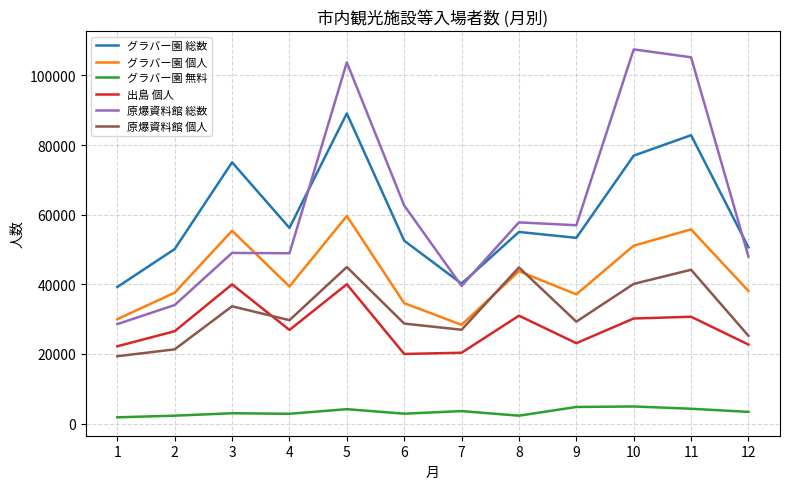

Which series has the widest spread of values?

原爆資料館 総数